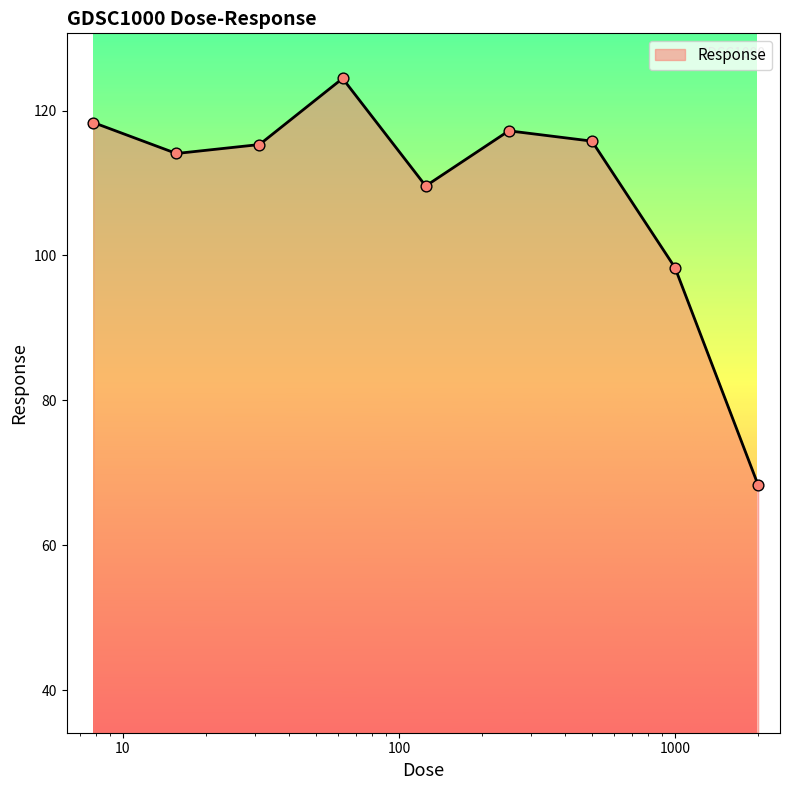

What is the difference between the maximum and minimum values?

56.1